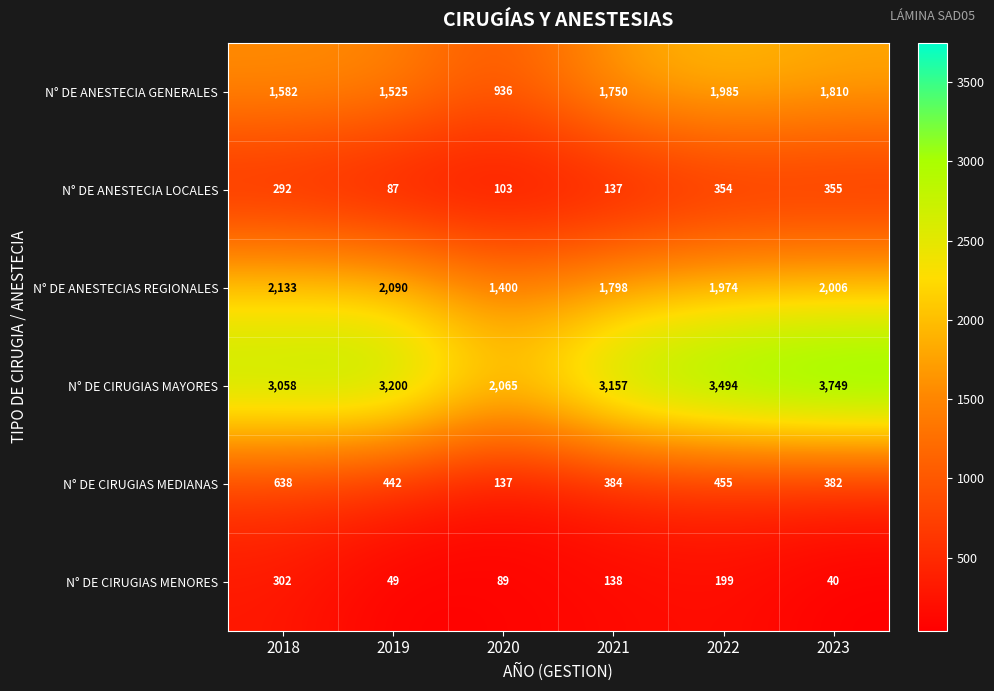

At which label is N° DE CIRUGIAS MAYORES closest to 2907?

2018